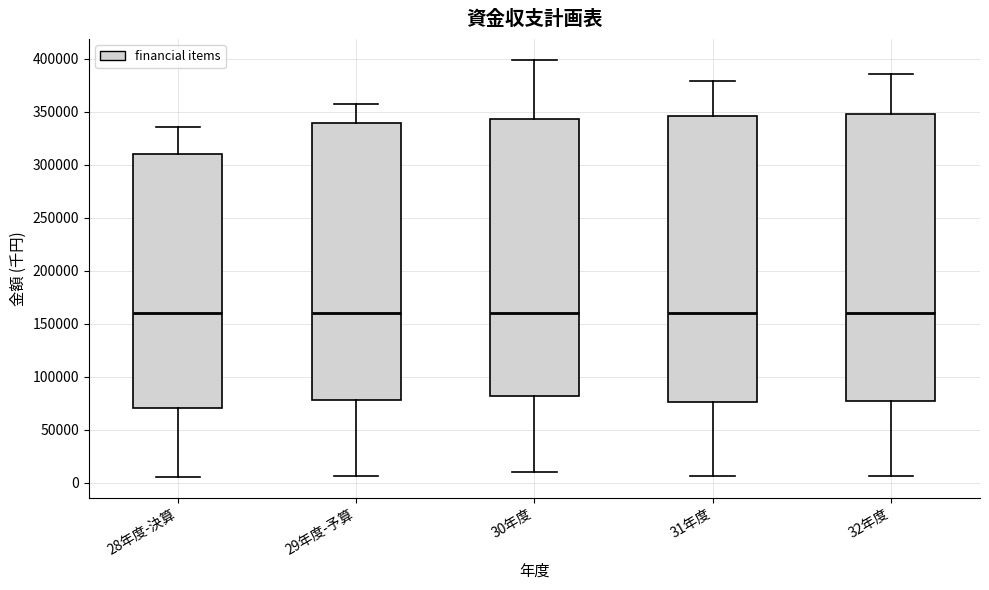

Where is the lower edge of the box for 32年度 on the y-axis? The values are not printed on the chart, so give them approximately, as read against the axis.

75000